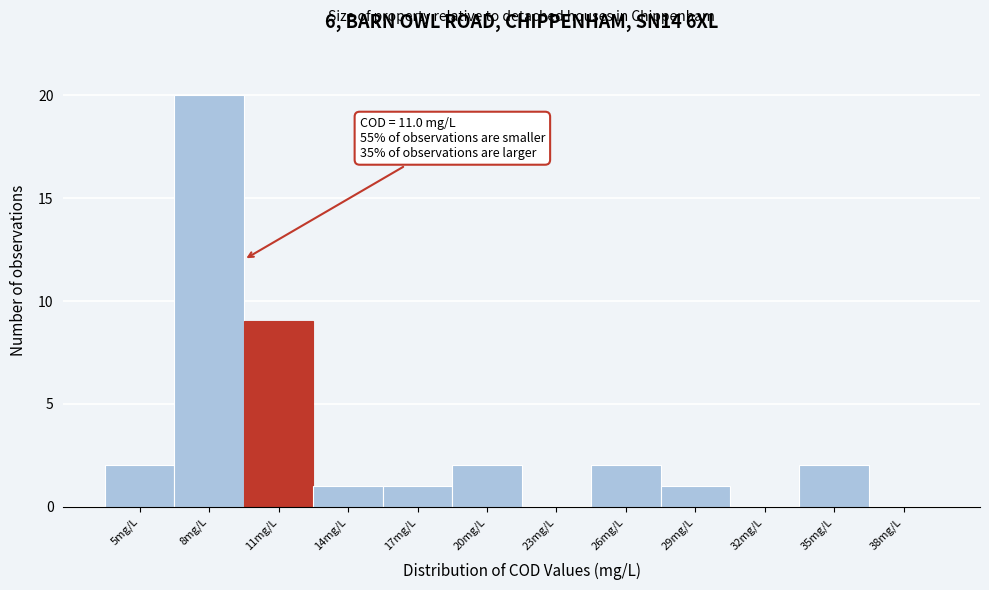

Reading left to right, transcribe all the data shown in this chart.

5mg/L=2	8mg/L=20	11mg/L=9	14mg/L=1	17mg/L=1	20mg/L=2	23mg/L=0	26mg/L=2	29mg/L=1	32mg/L=0	35mg/L=2	38mg/L=0